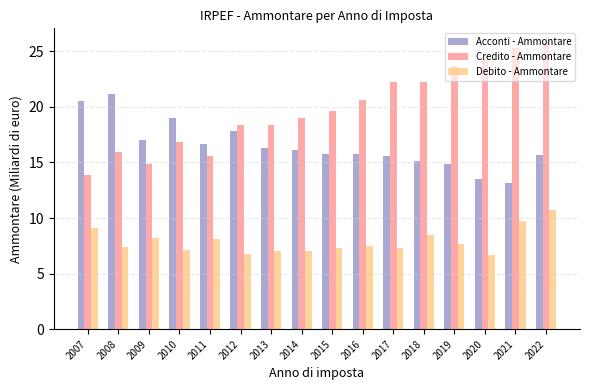

How many series are shown in this chart?

3